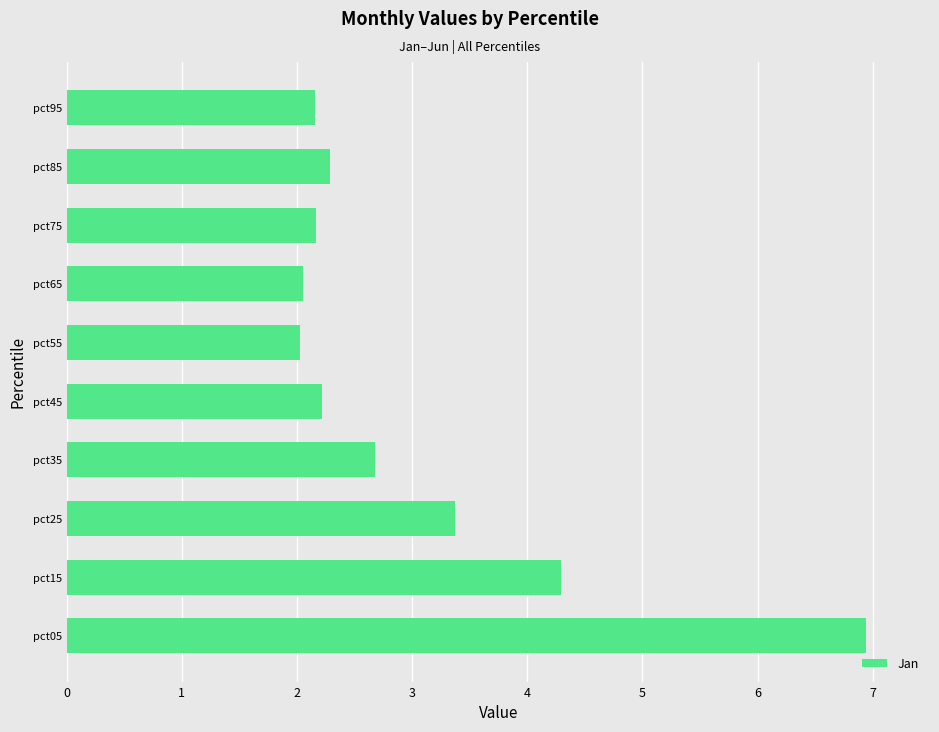

What is the sum of all values?

30.2